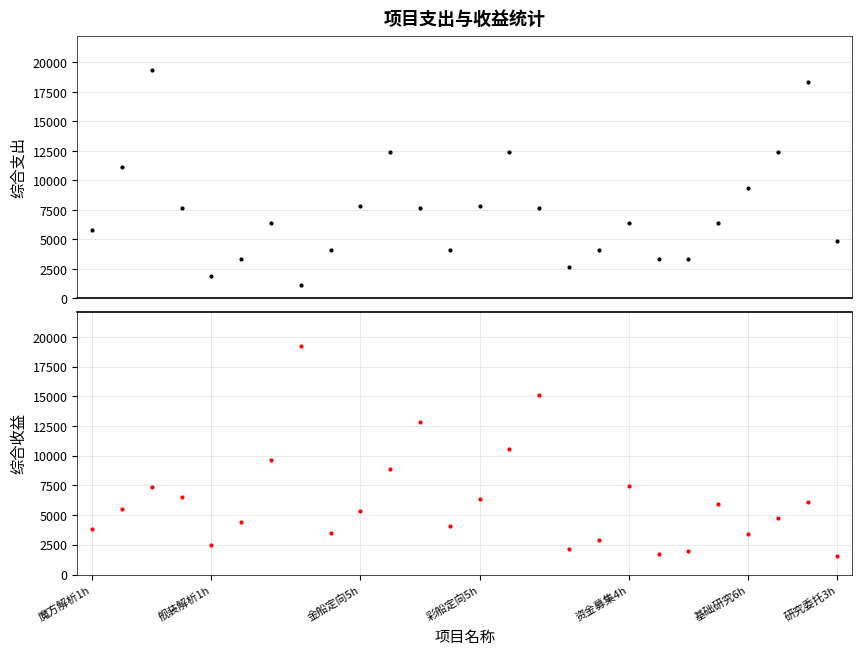

Count the number of data series in this chart.

2